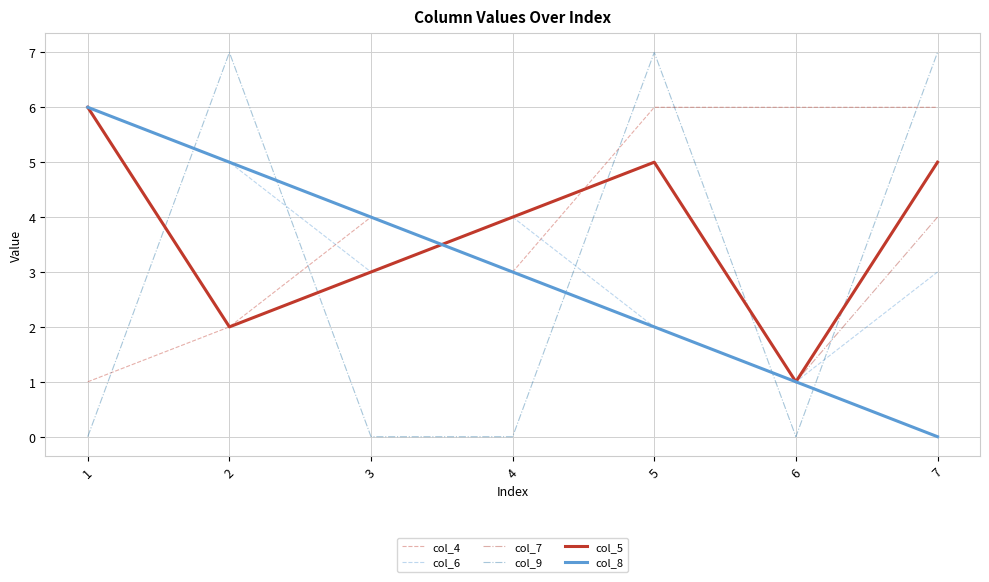

At which category does col_7 reach its first local valley?

2